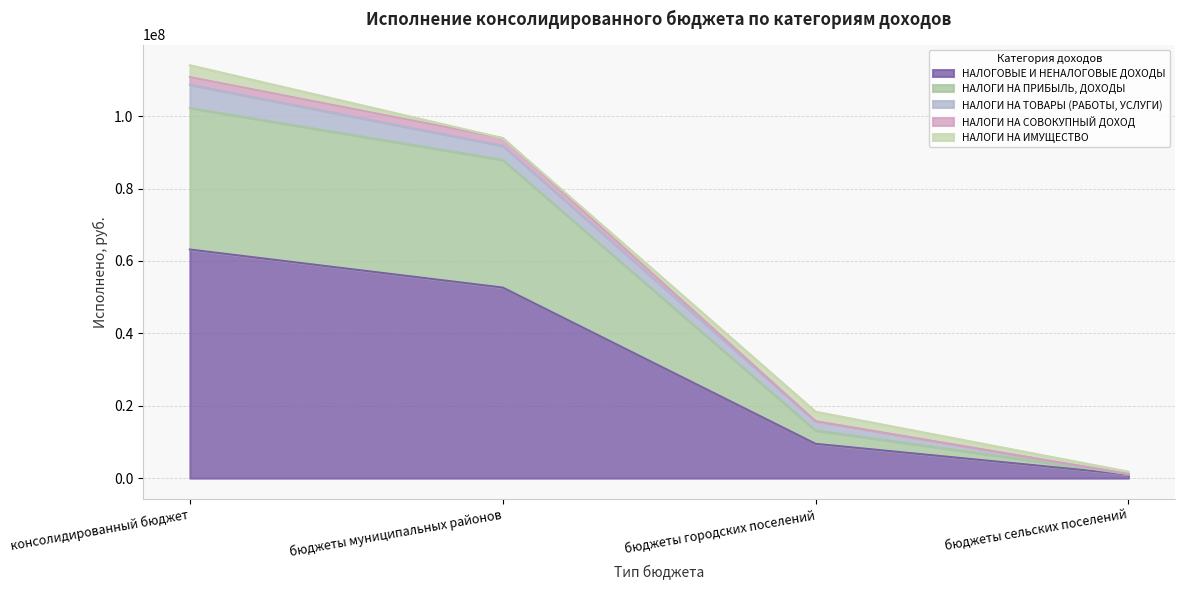

Which category has the lowest value in the НАЛОГОВЫЕ И НЕНАЛОГОВЫЕ ДОХОДЫ series?

бюджеты сельских поселений